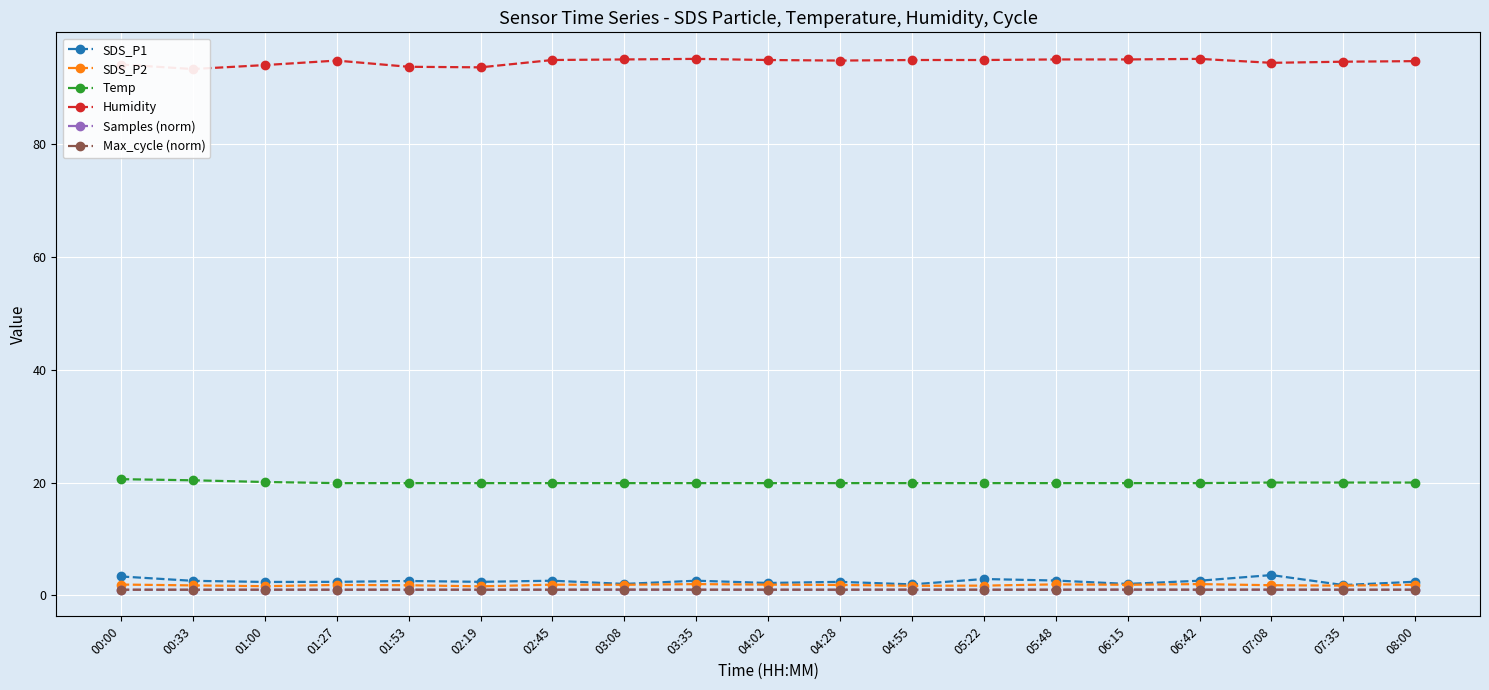

At 06:15, list the series in order from smallest to largest.

Samples (norm), Max_cycle (norm), SDS_P2, SDS_P1, Temp, Humidity